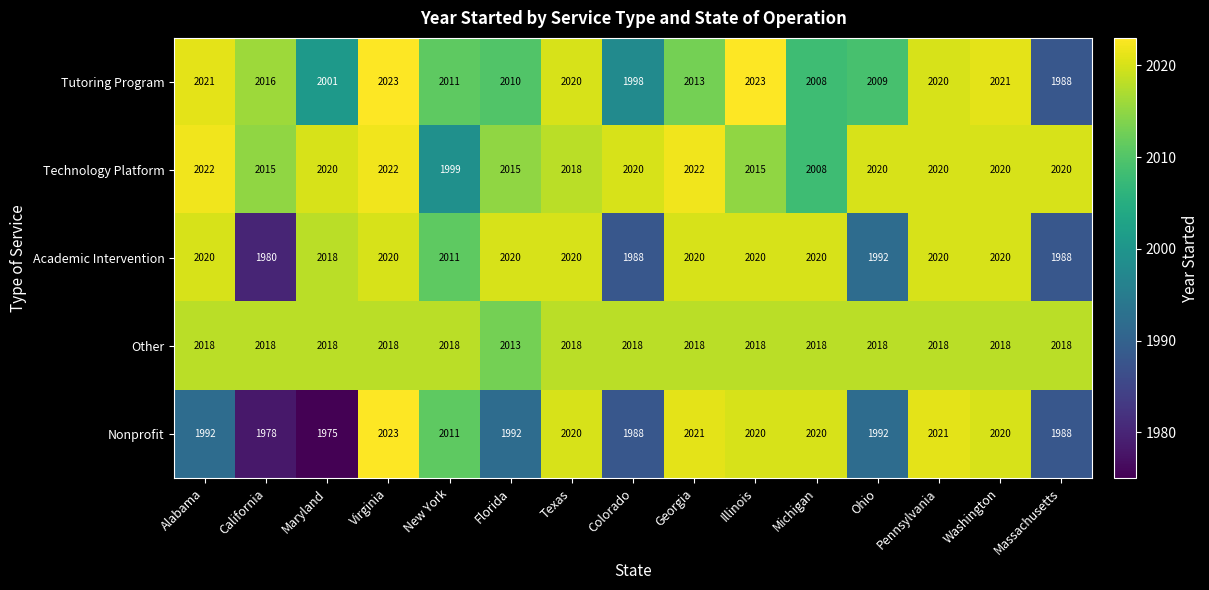

Which series has the largest total across all categories?

Other